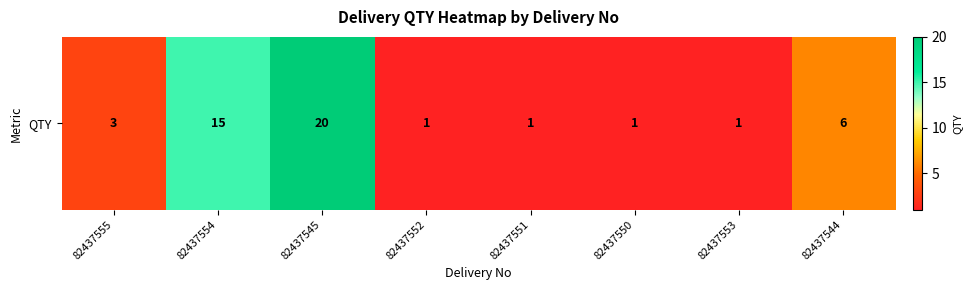

What value does the data have at 82437555, to the nearest 5?

5